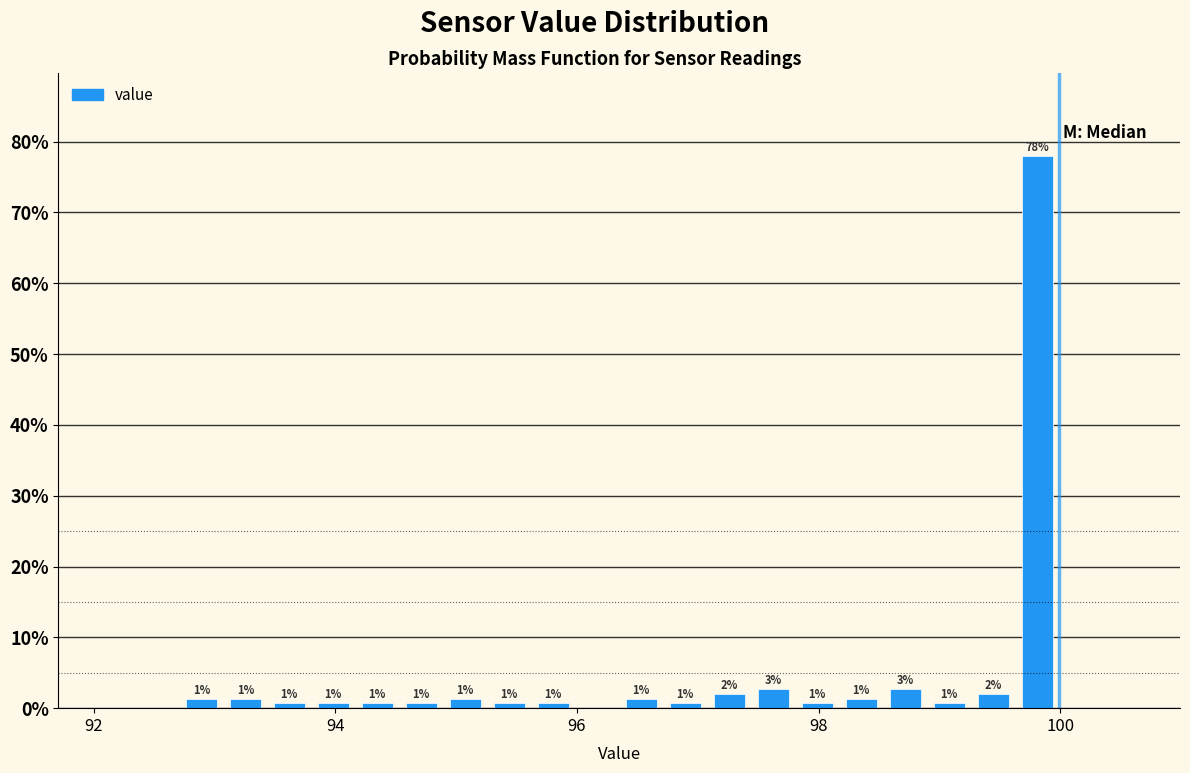

Around what value on the x-axis is the tallest bar? Give the approximate position of its centre, as read against the axis.

99.8